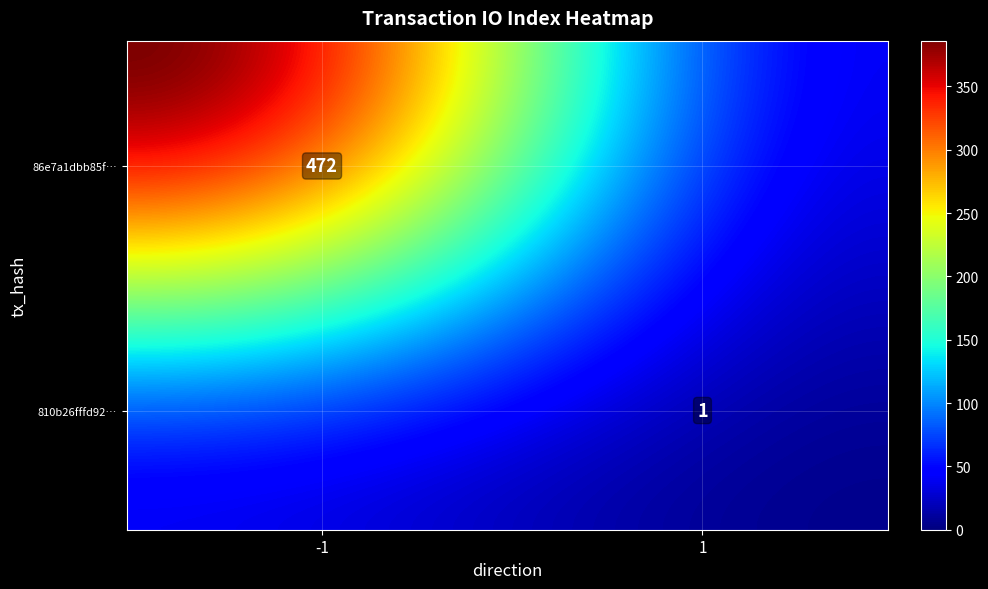

The value of 810b26fffd92ff99c103f7910b8bb9eda3e3744 at io_index is 1. True or false?

True